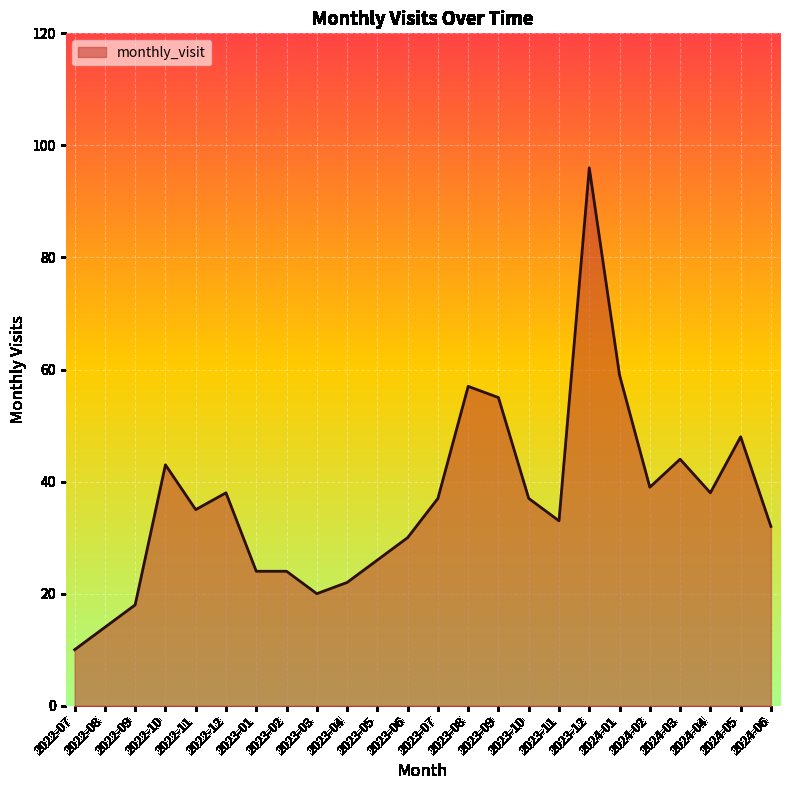

At which label does the data first exceed 37?

2022-10